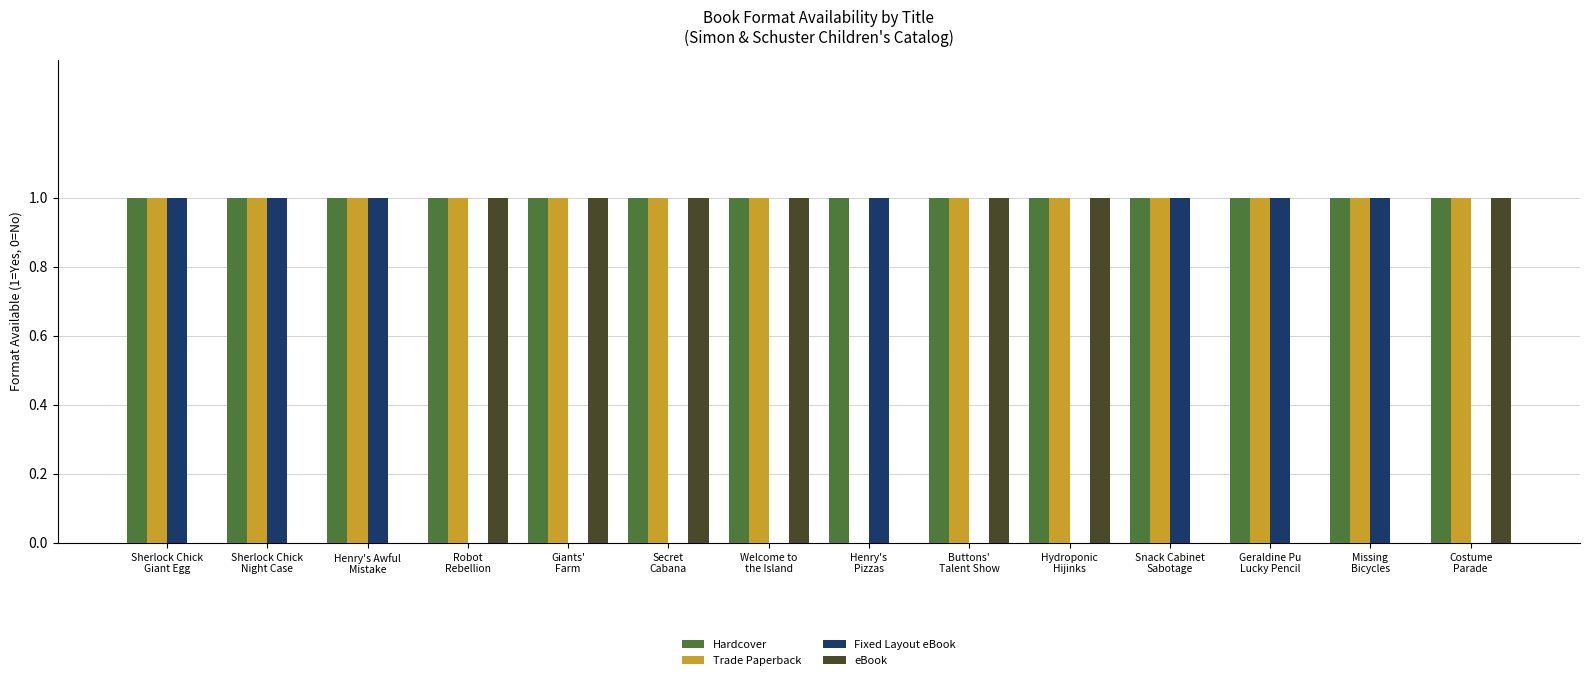

At which category is the sum across all series the highest?

Sherlock Chick
Giant Egg